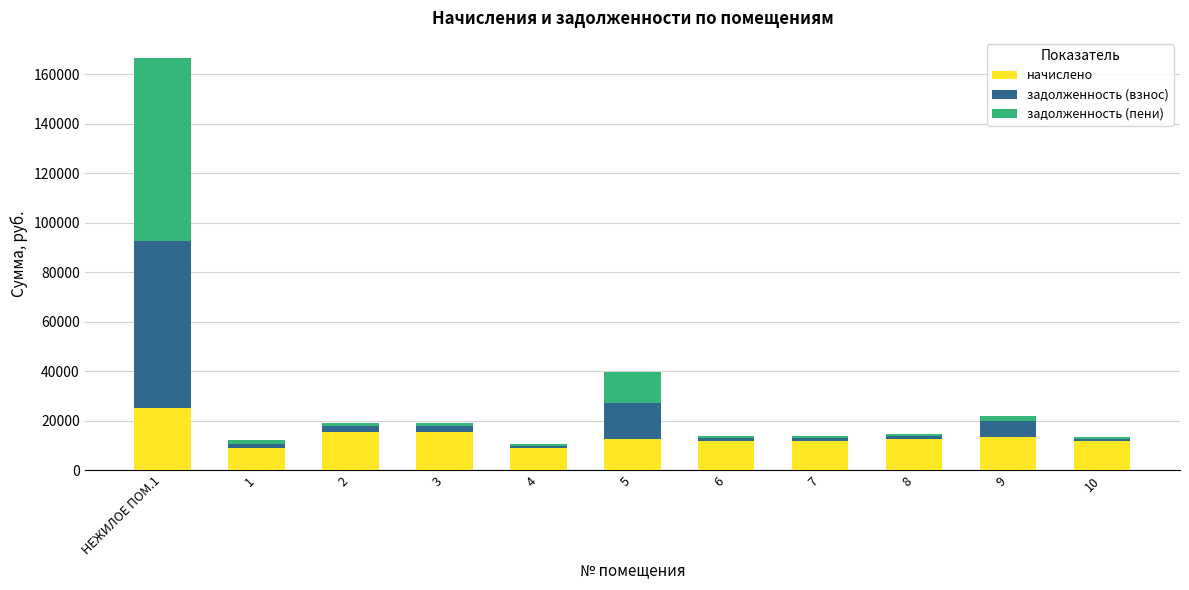

The value of начислено at 7 is 11763.8. True or false?

True